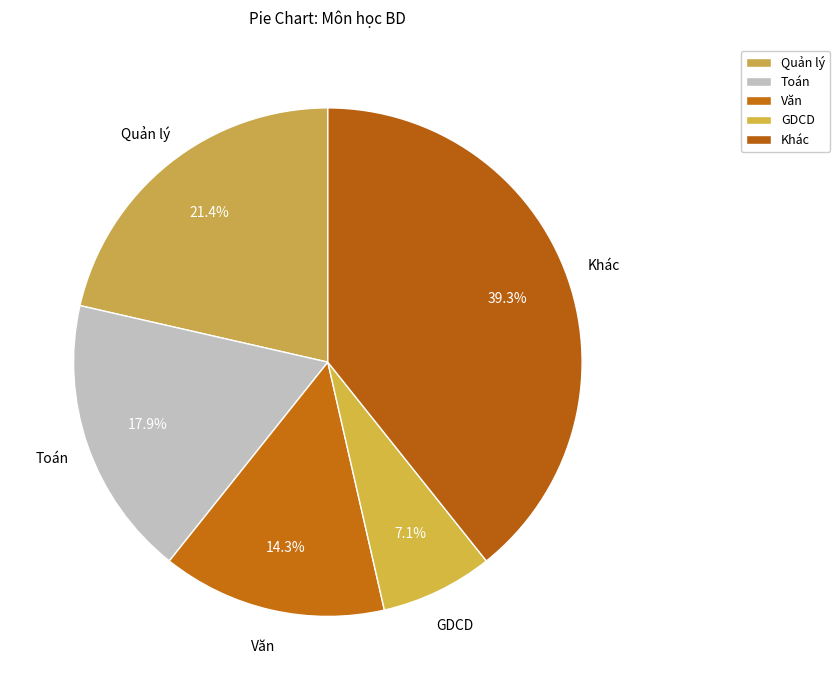

How many segments does this pie chart have?

5